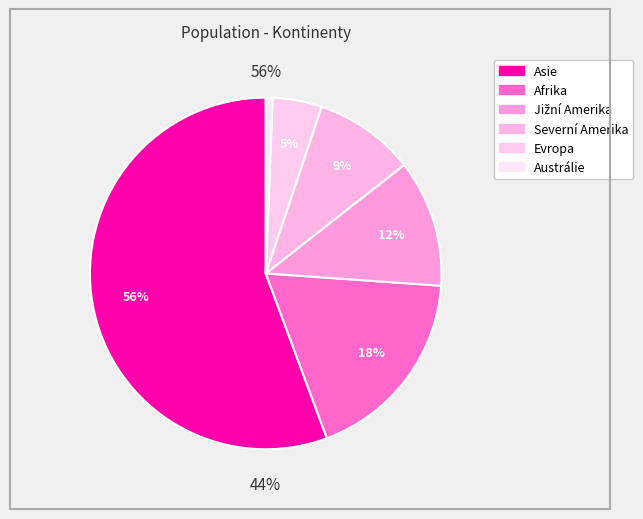

What is the largest slice in the pie chart?

Asie